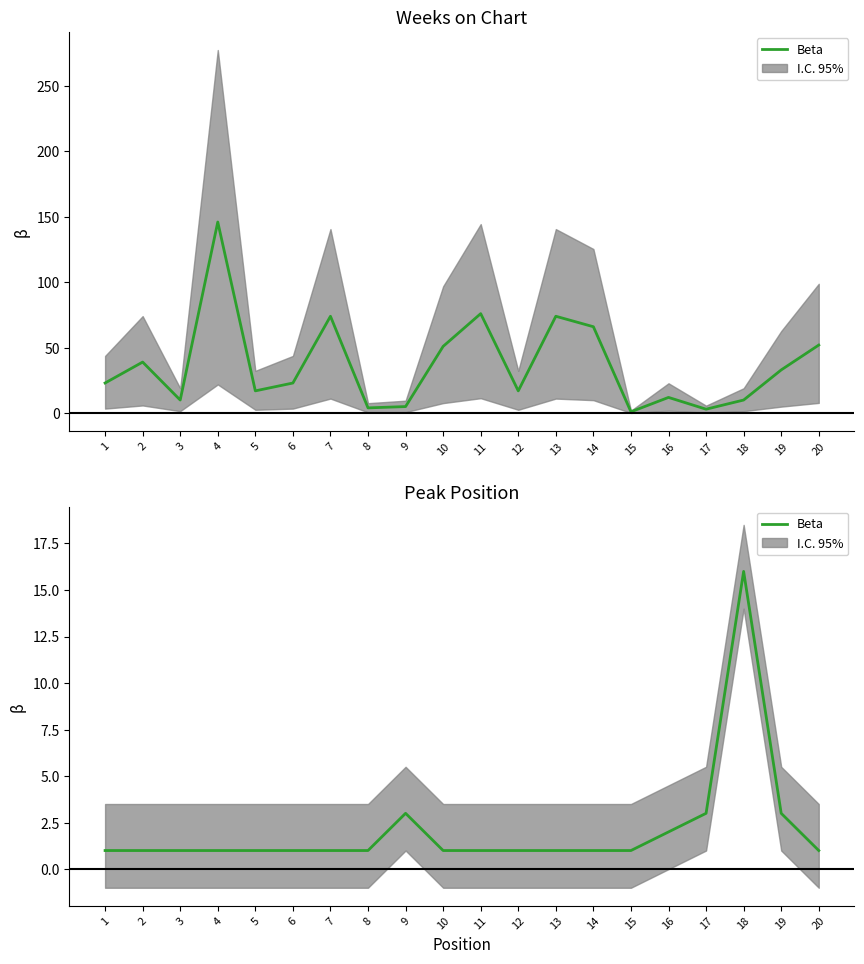

True or false: there are more than 0 points higher than both neighbors.

True